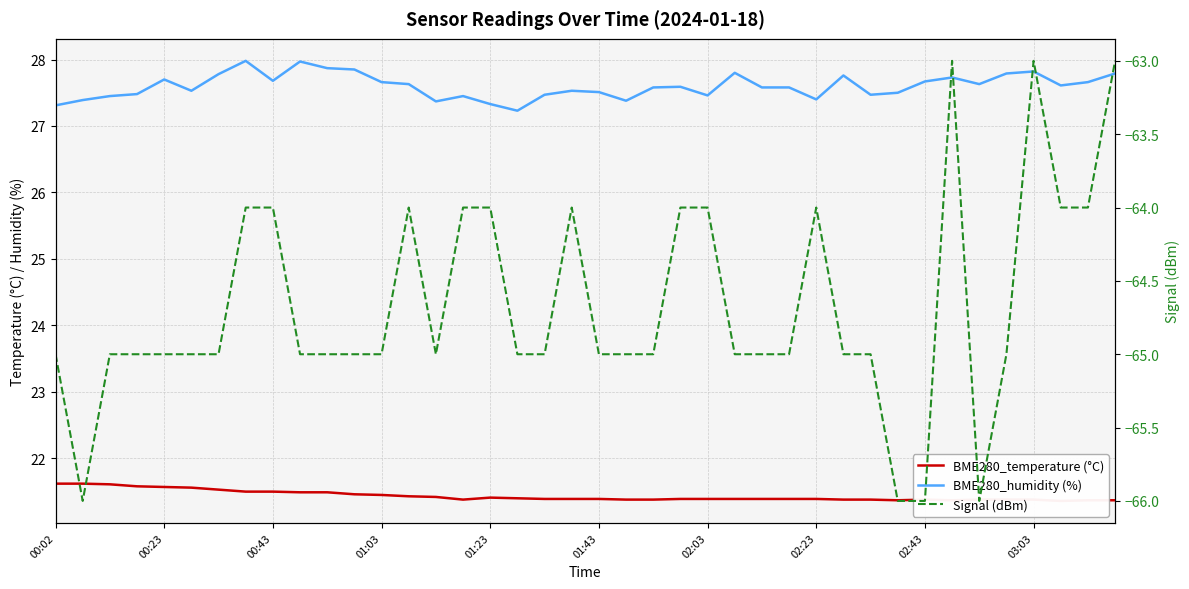

What is the value of the BME280_humidity (%) point at the 24th from the left?

27.6